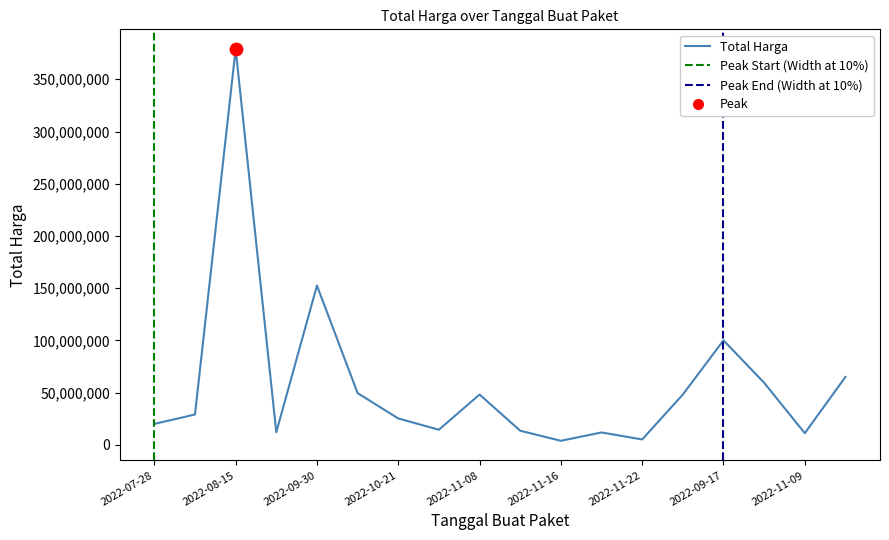

Which has a higher value, 2022-10-25 or 2022-11-21?

2022-10-25